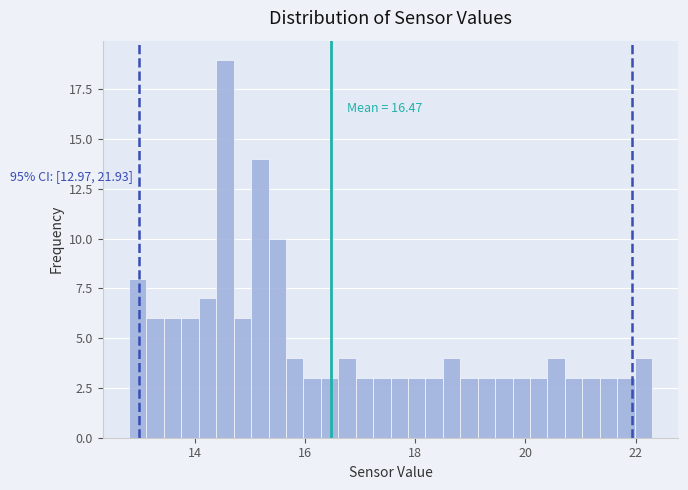

Read against the x-axis, roughly where is the centre of the tallest bar?

14.6